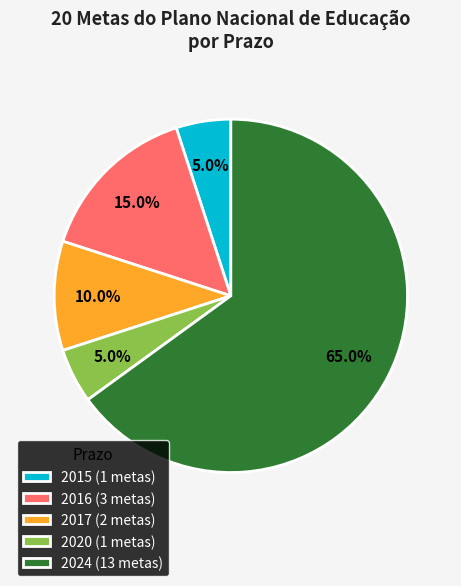

How much of the chart is everything except 2016 (3 metas)?

85.0%